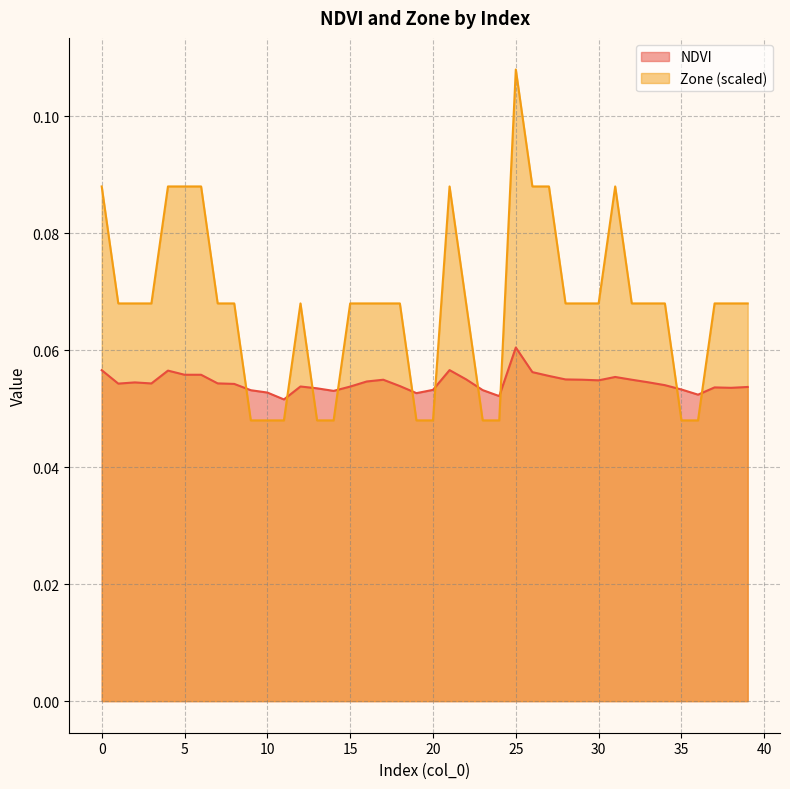

After their last crossing, which series has the higher values: NDVI or Zone?

Zone